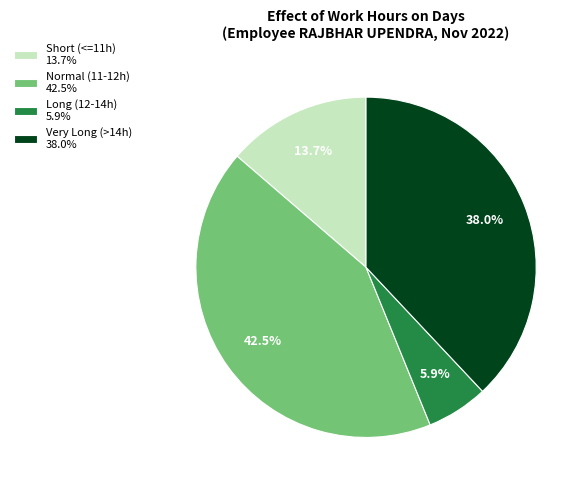

Which slice is the smallest?

Long (12-14h) 5.9%